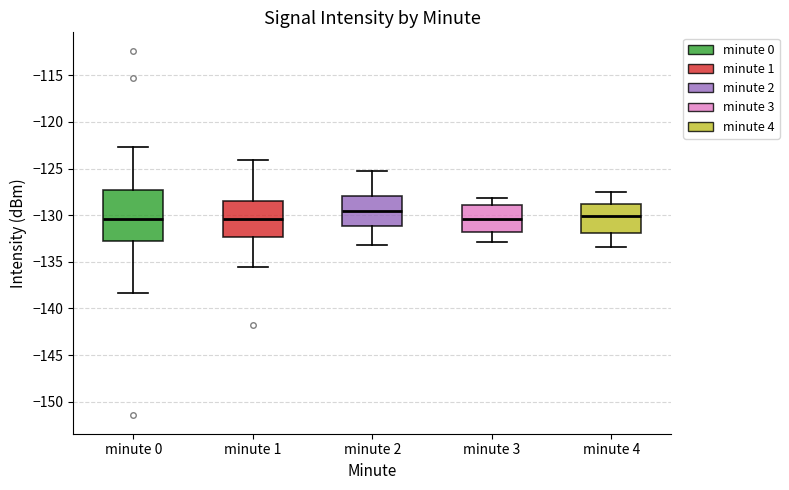

Reading left to right, read every box against the y-axis: the position of its median line, the range the box covers, and the ends of its whiskers. The values are not printed on the chart, so give them approximately, as read against the axis.

minute 0: median -130.5, box -133.0 to -127.5, whiskers -138.5 to -122.5
minute 1: median -130.5, box -132.5 to -128.5, whiskers -135.5 to -124.0
minute 2: median -129.5, box -131.0 to -128.0, whiskers -133.0 to -125.5
minute 3: median -130.5, box -132.0 to -129.0, whiskers -133.0 to -128.0
minute 4: median -130.0, box -132.0 to -129.0, whiskers -133.5 to -127.5